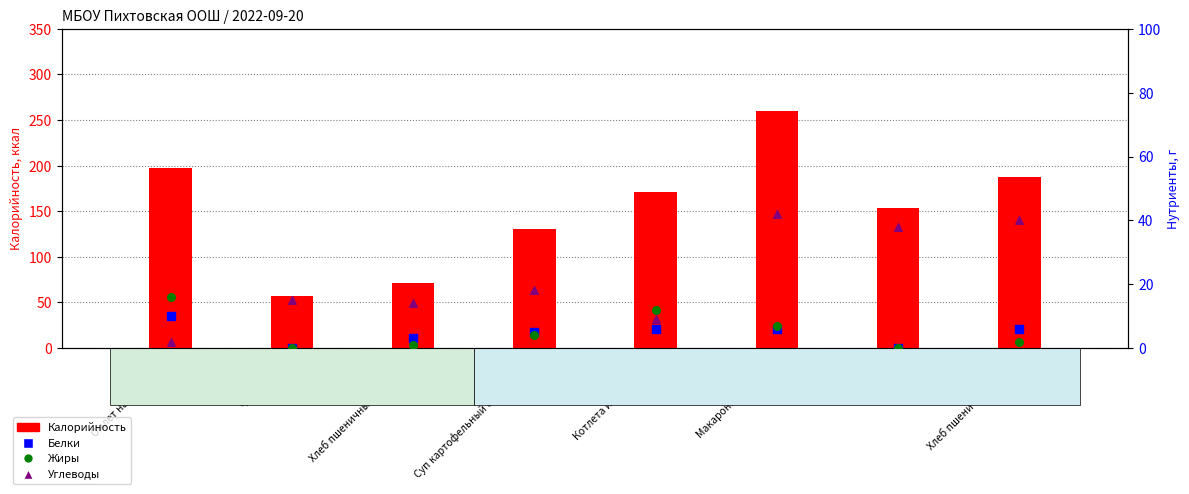

Which series has the widest spread of Y values?

Калорийность